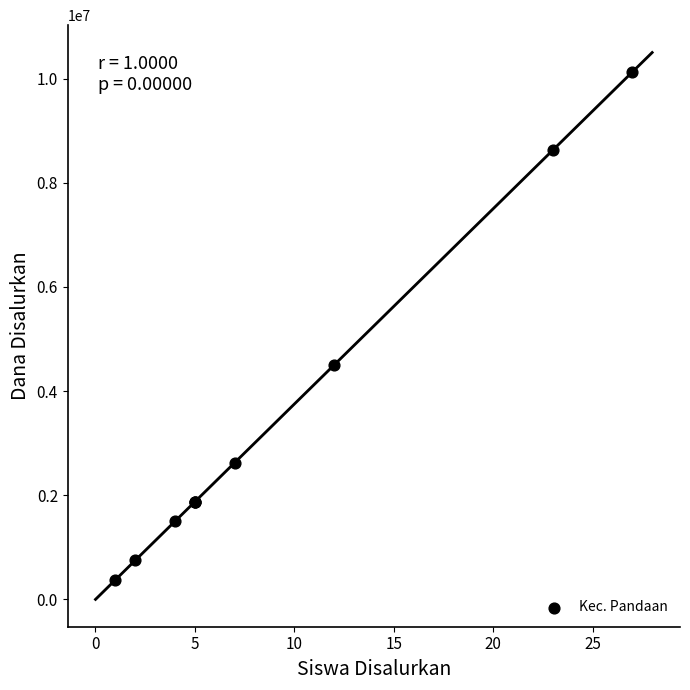

What Y value in the scatter plot is closest to 5250000?

4500000